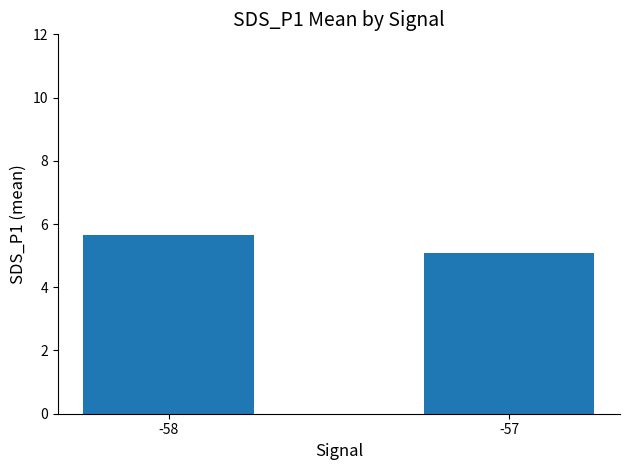

What is the value of the 2nd bar from the left?

5.1